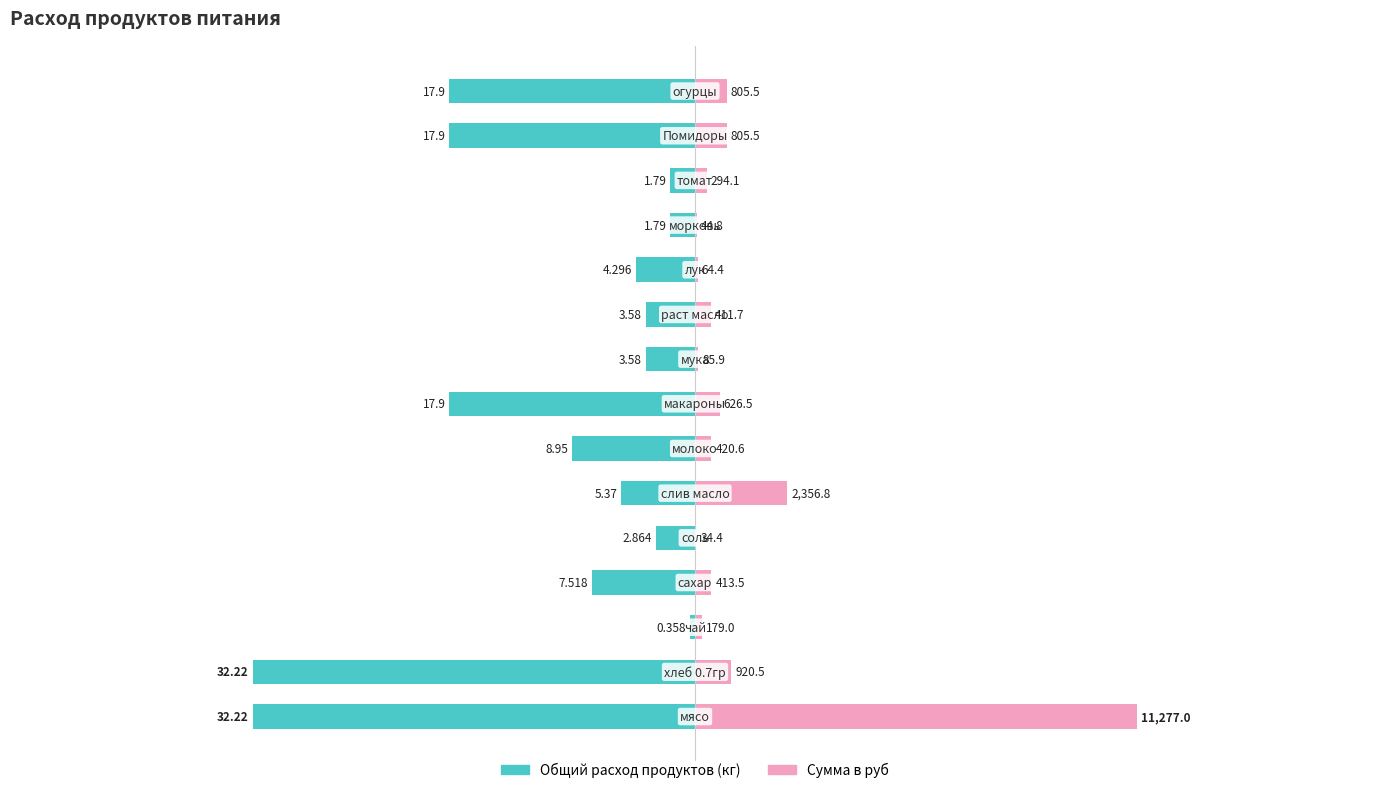

How many bars are there in each group?

2